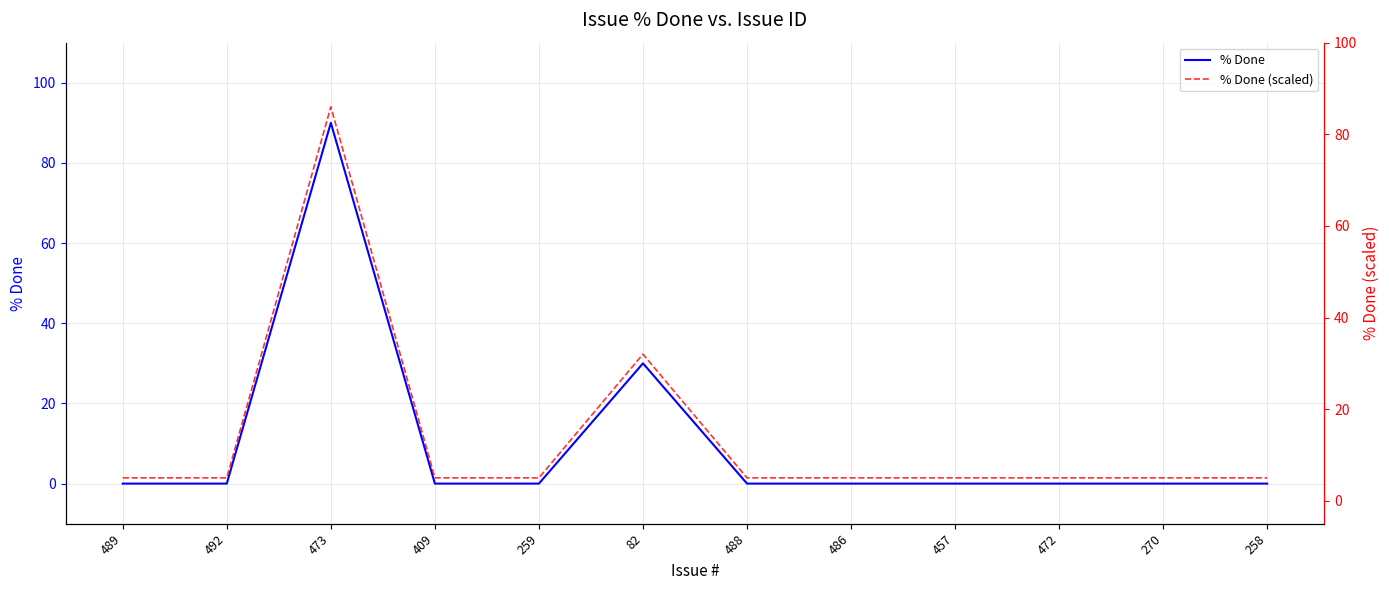

True or false: % Done has more than 1 interior local peaks.

True